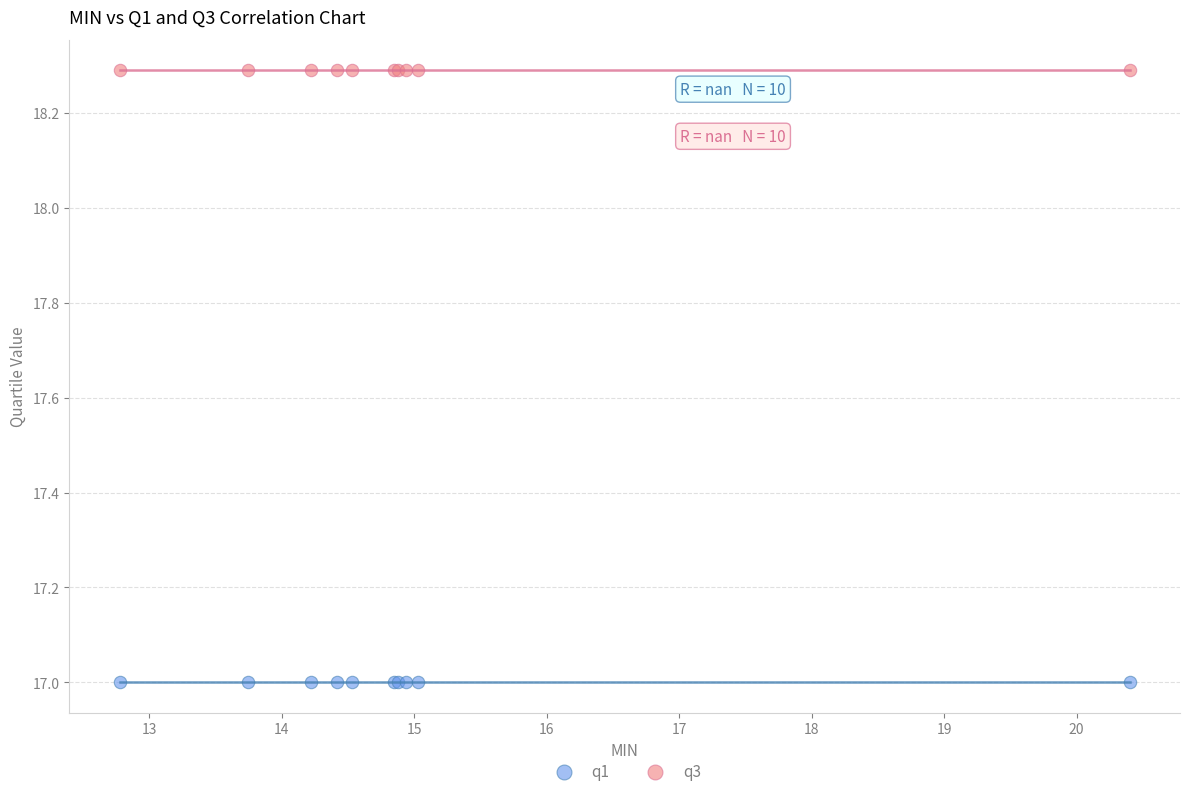

Which series reaches the minimum Y coordinate?

q1